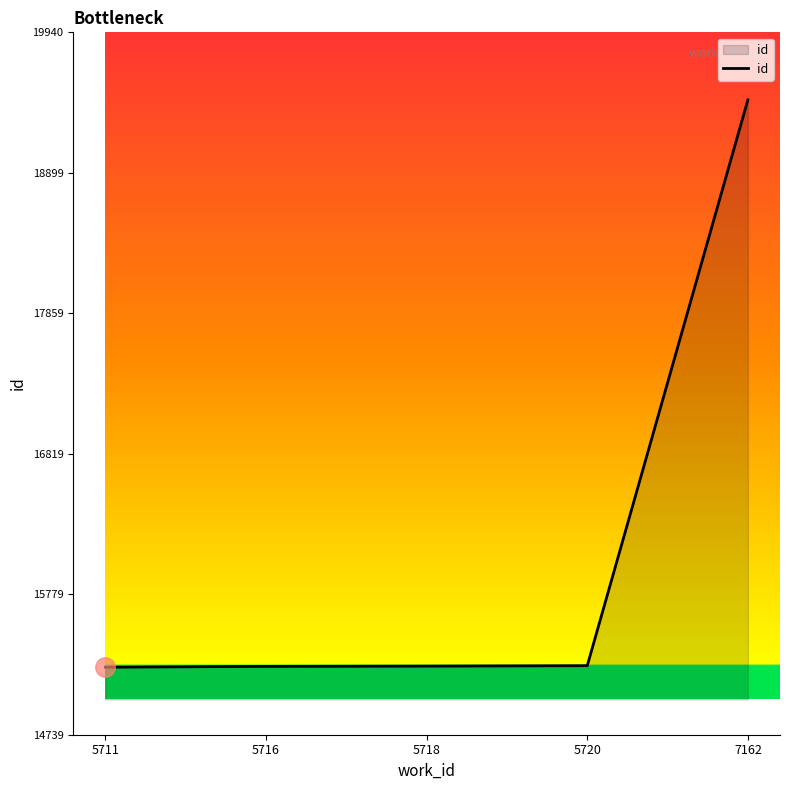

What is the average value?

16084